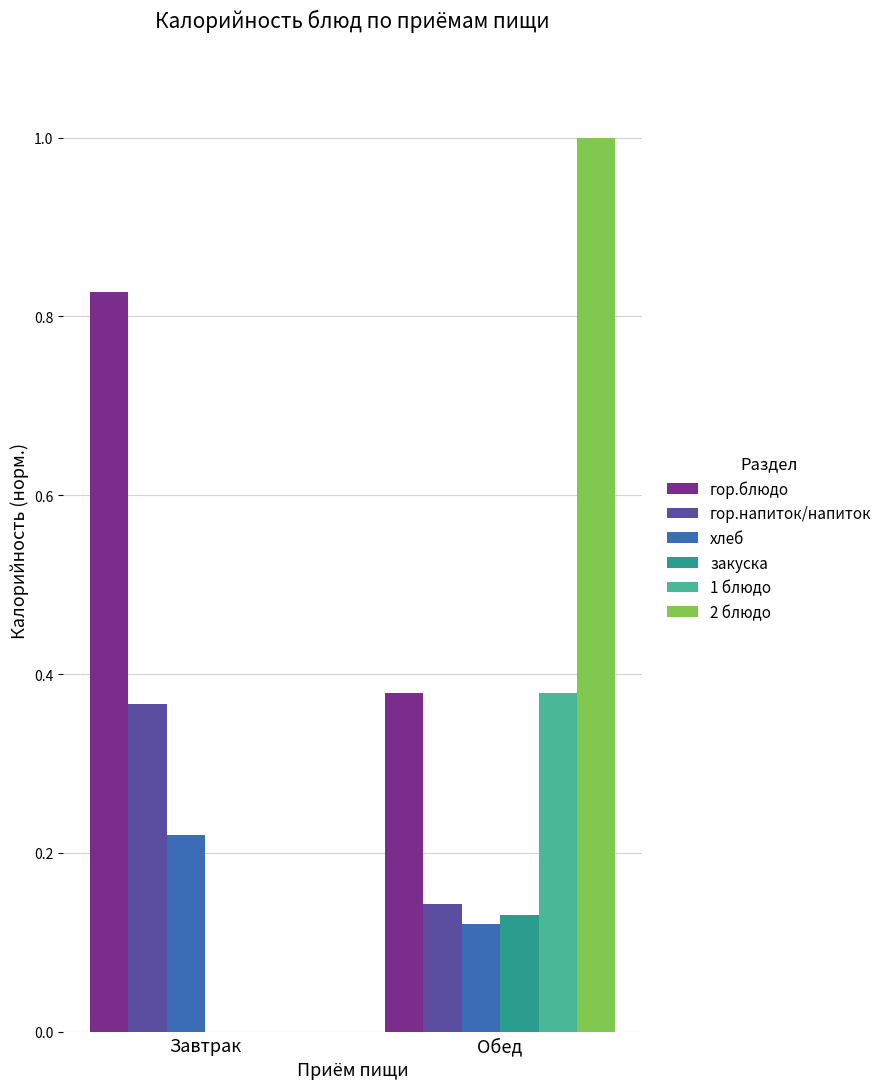

What is the maximum value shown in the chart?

1.0